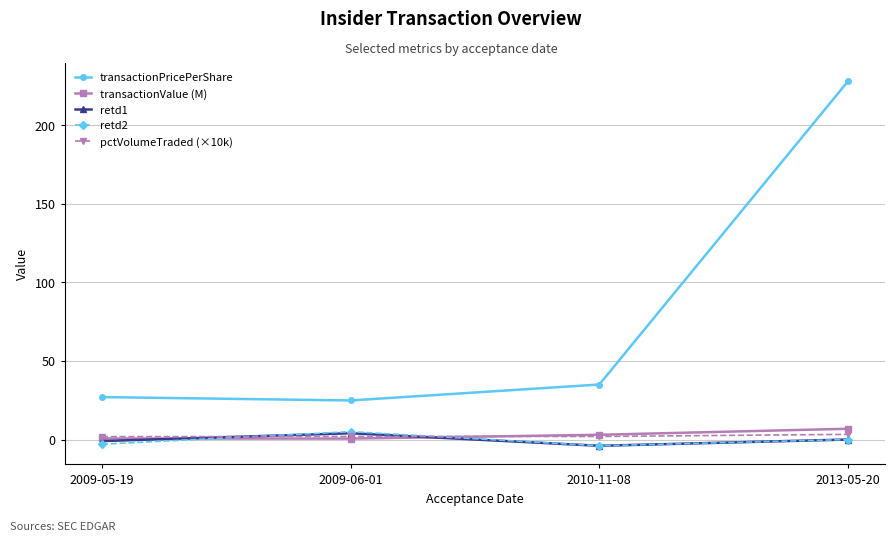

How many values in the transactionPricePerShare series are below 35?

2